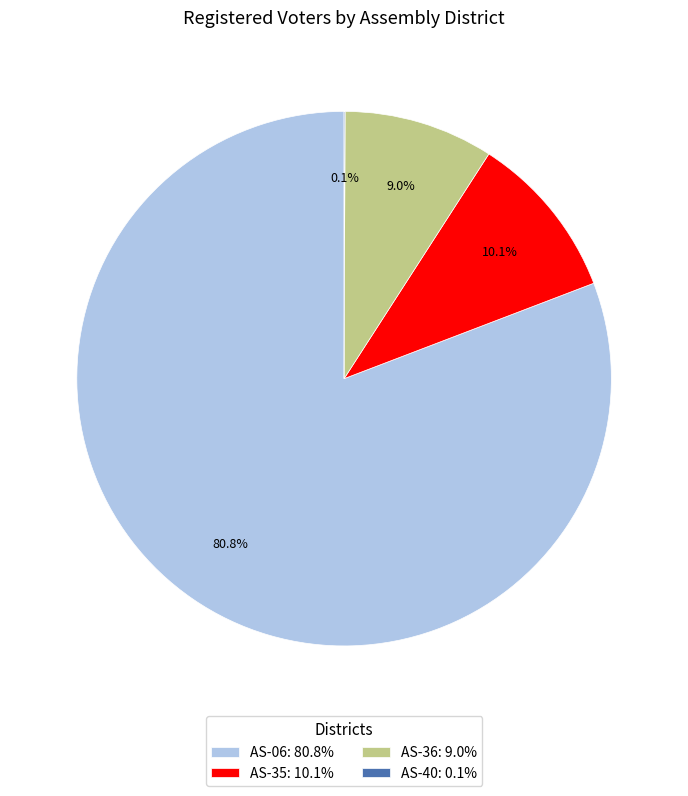

What percentage do AS-35 and AS-06 together represent?

90.9%